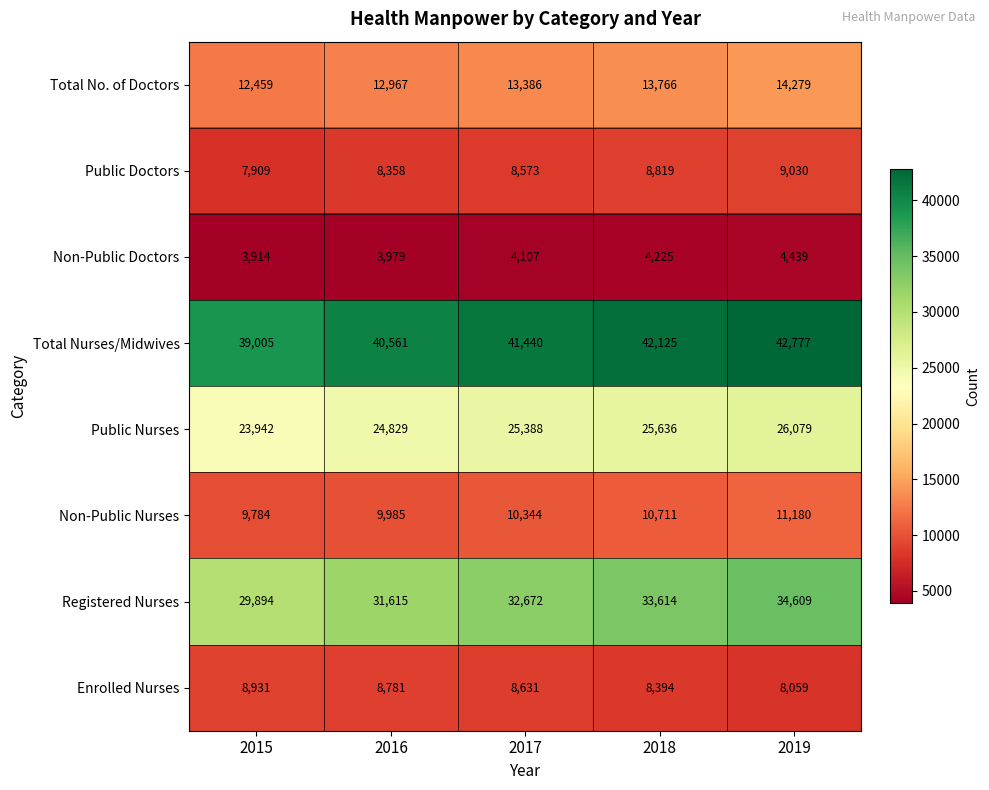

What is the sum of the Public Nurses values at 2018 and 2019?

51715